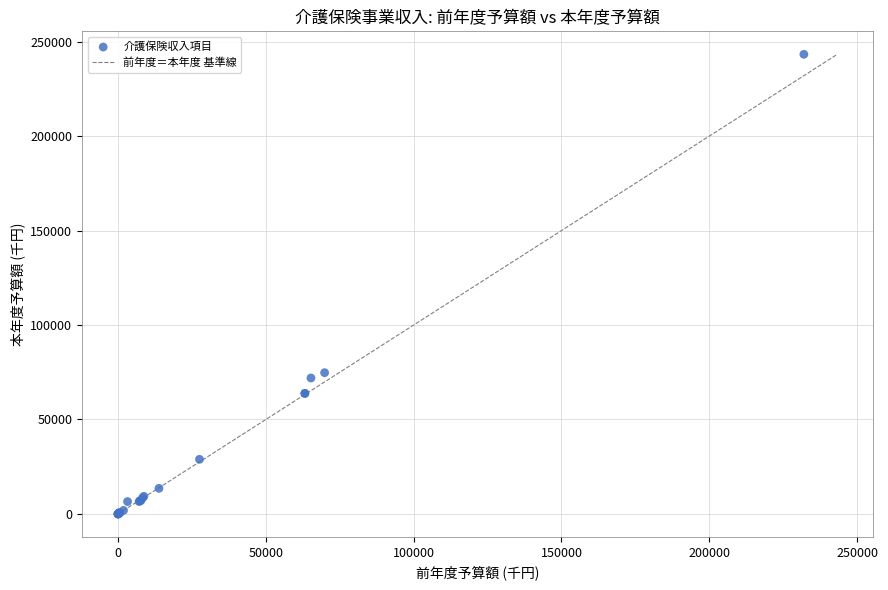

What Y value in the scatter plot is closest to 121650?

74770